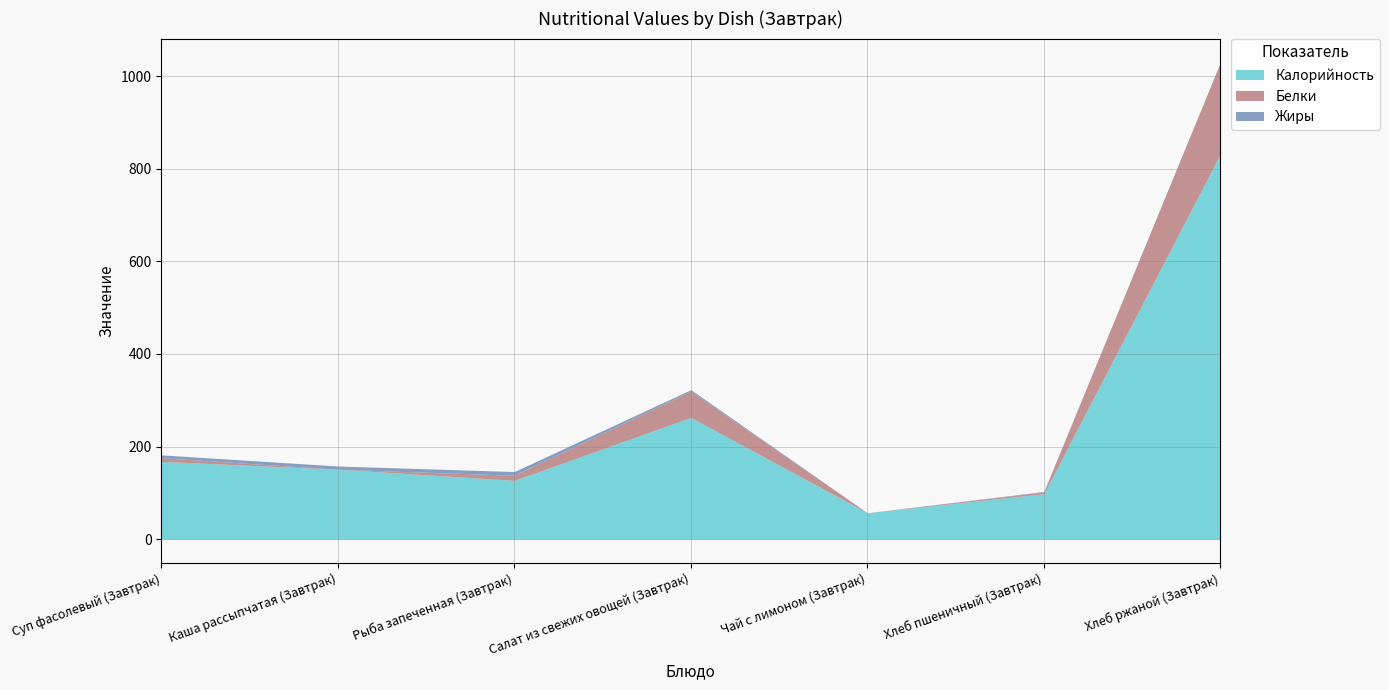

Where is Калорийность nearest to the value 444?

Салат из свежих овощей (Завтрак)